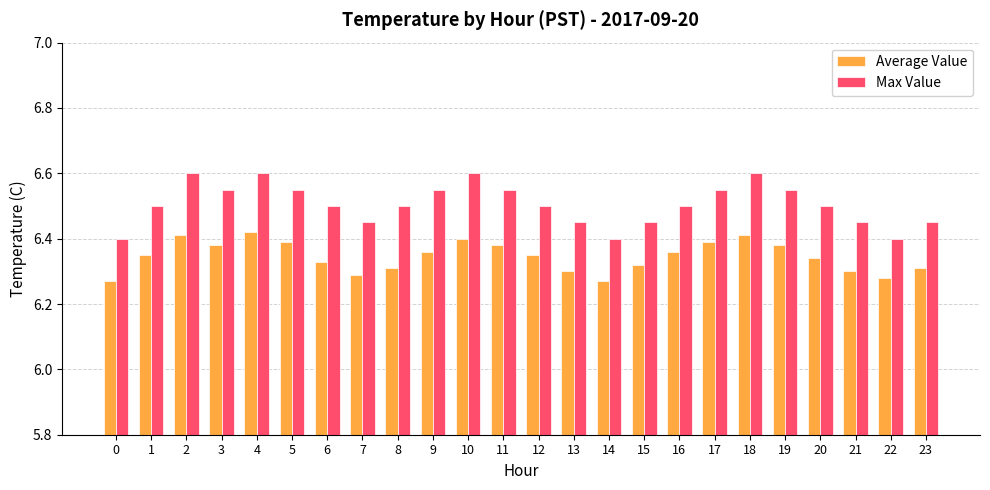

What is the total value across all series at 10?

13.0